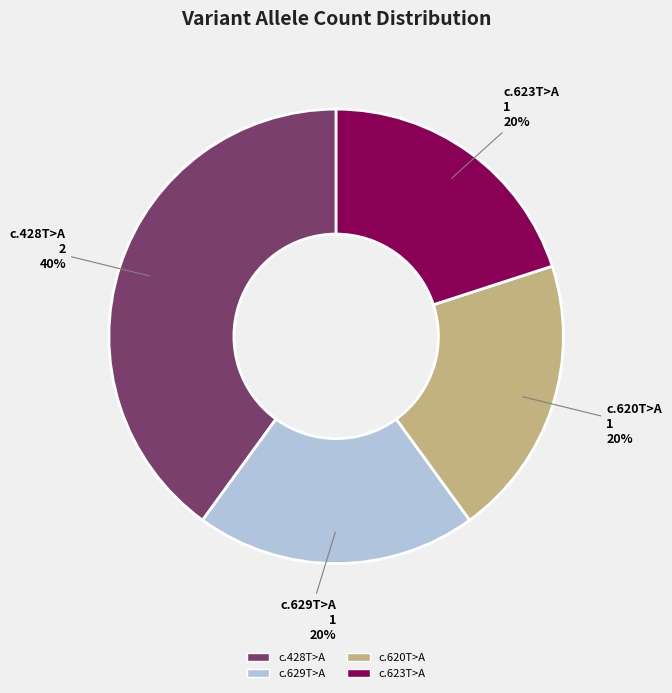

Is there a majority slice in this chart?

No